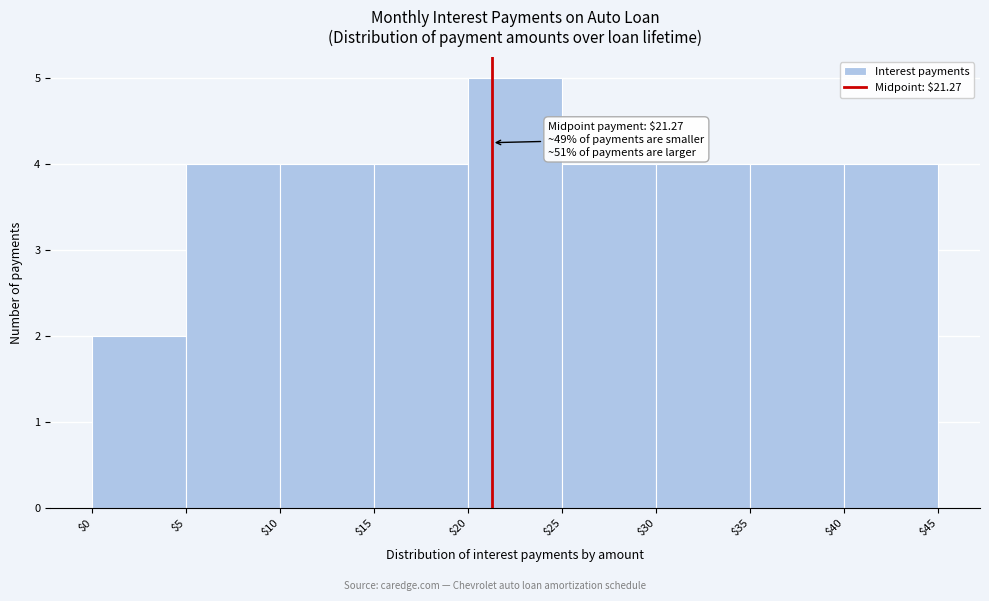

Which range on the x-axis has the tallest bar?

$20 to $25